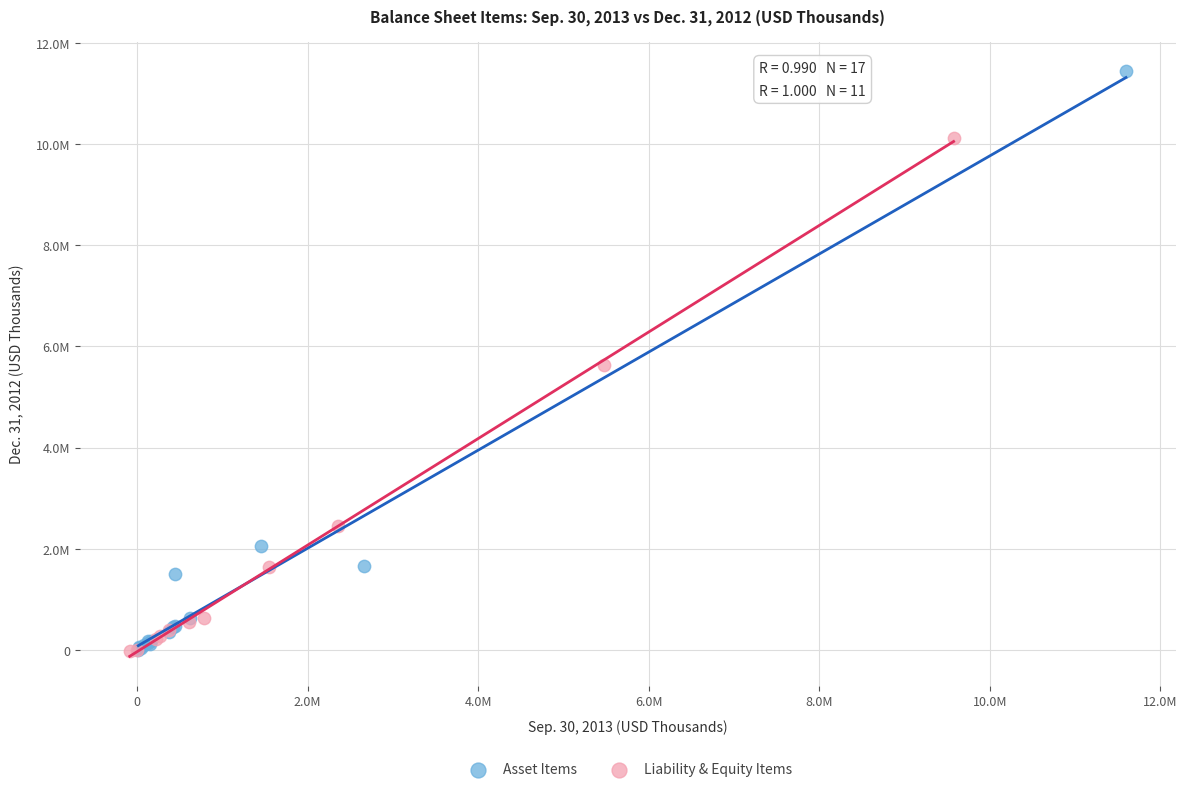

Which series has the largest Y range (max minus min)?

Asset Items